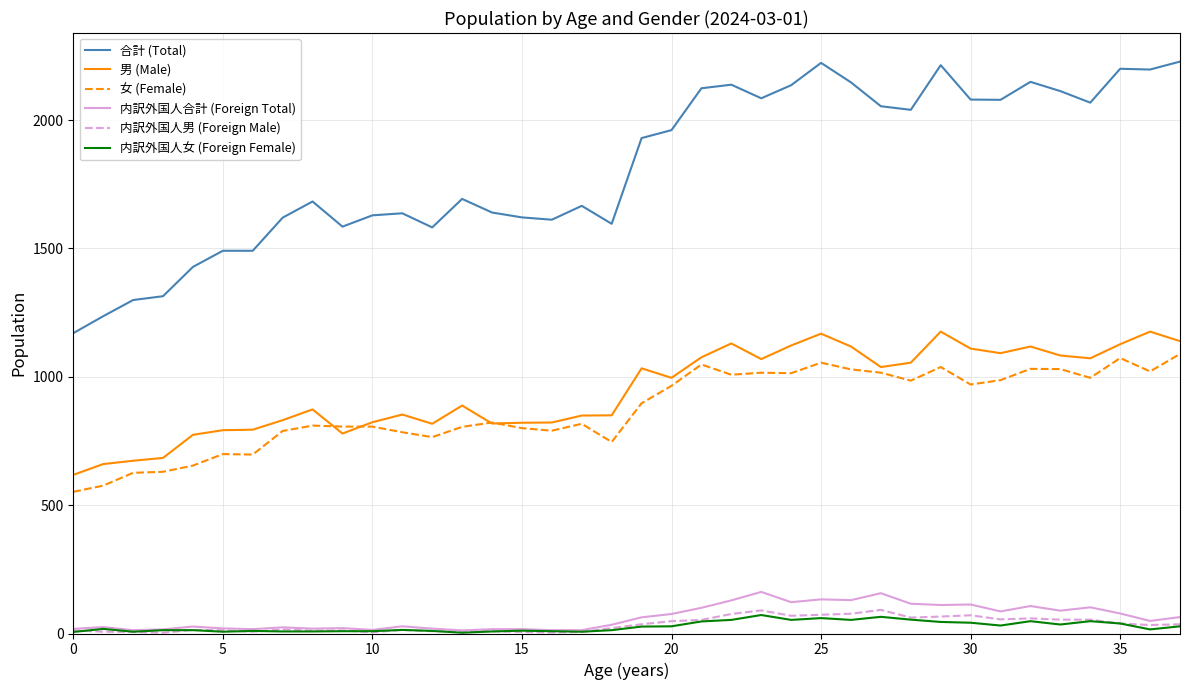

What is the highest value of the 内訳外国人合計 (Foreign Total) series?

162